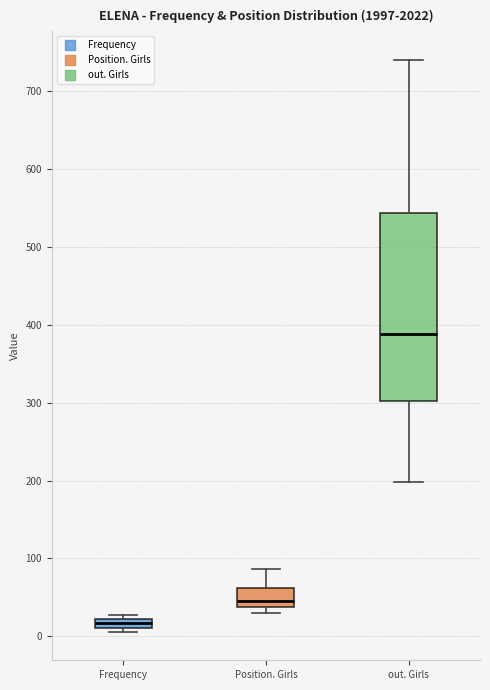

Where is the upper edge of the box for Frequency on the y-axis? The values are not printed on the chart, so give them approximately, as read against the axis.

20